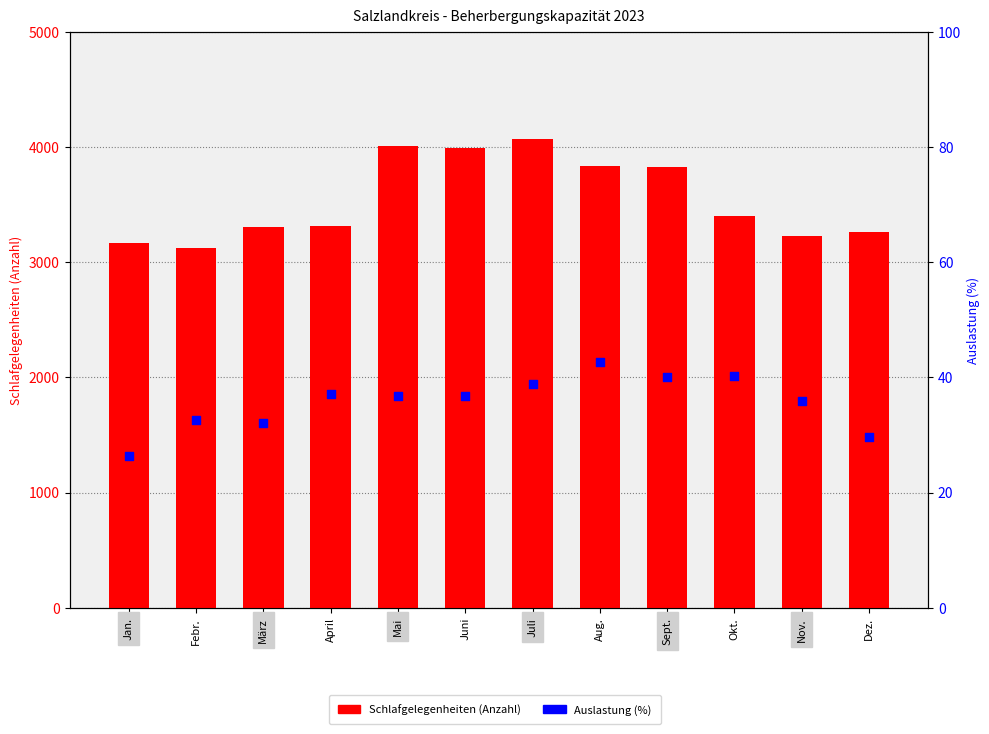

Which series contains the highest Y value?

Schlafgelegenheiten (Anzahl)